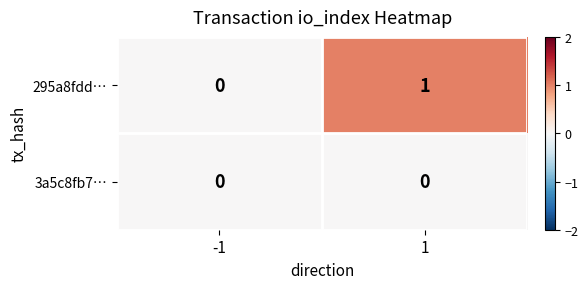

Count the number of data series in this chart.

2